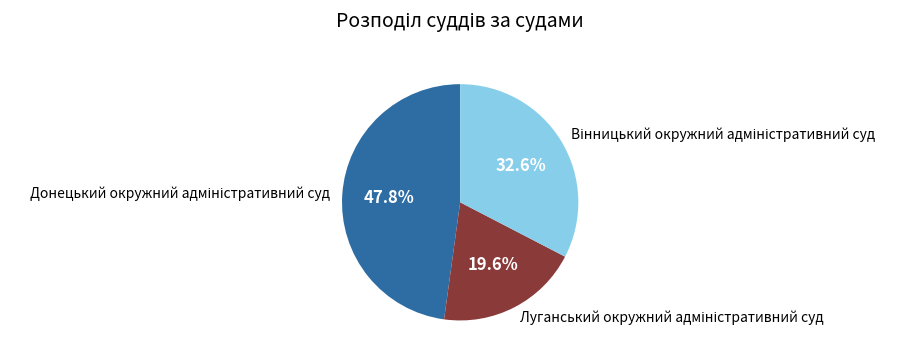

Is there any slice that represents more than half of the pie?

No